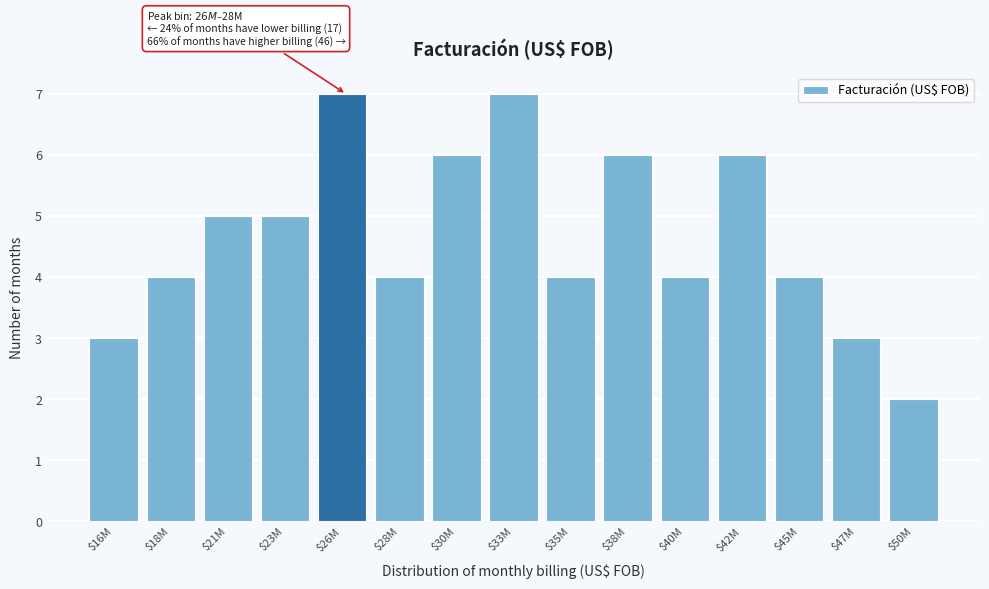

Reading left to right, what are all the values shown in this chart?

3	4	5	5	7	4	6	7	4	6	4	6	4	3	2